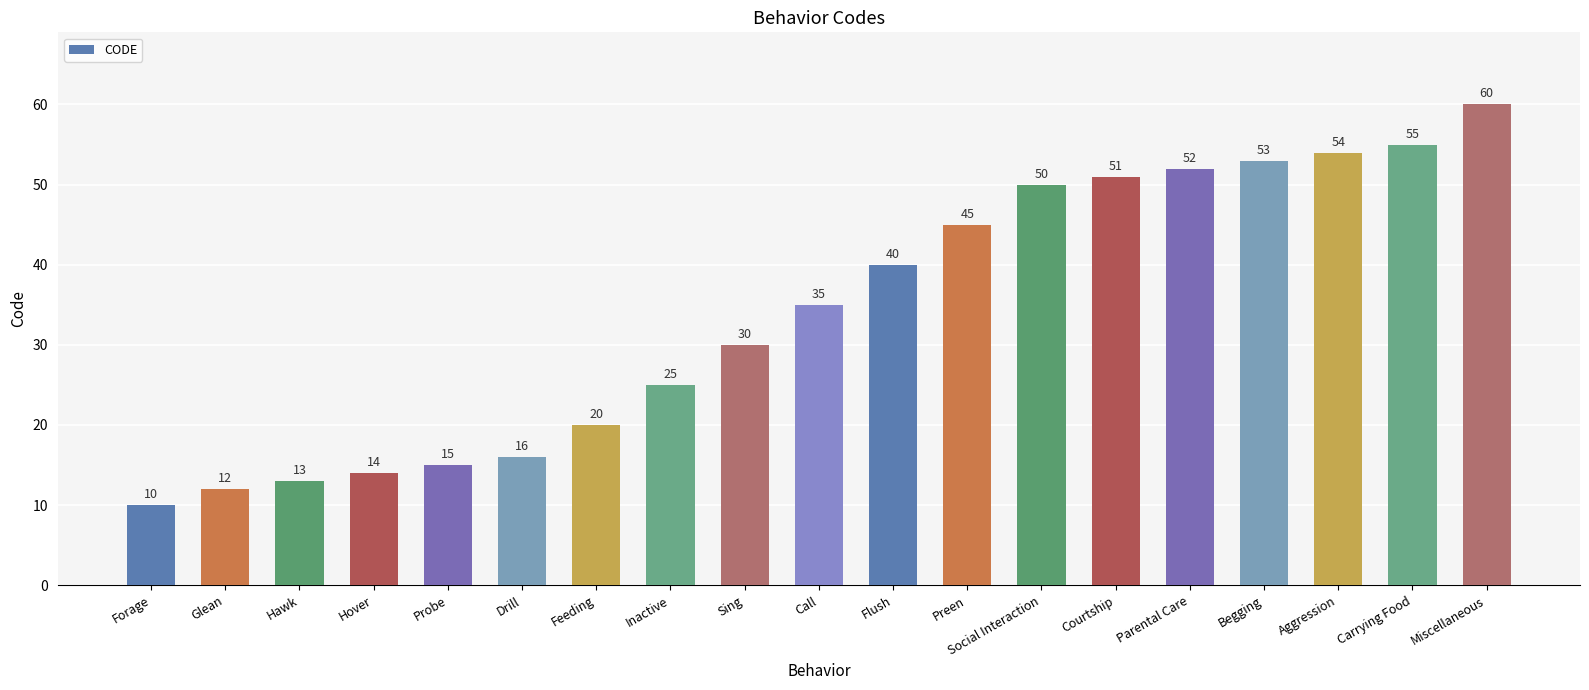

Reading right to left, list all the values displayed in this chart.

60	55	54	53	52	51	50	45	40	35	30	25	20	16	15	14	13	12	10